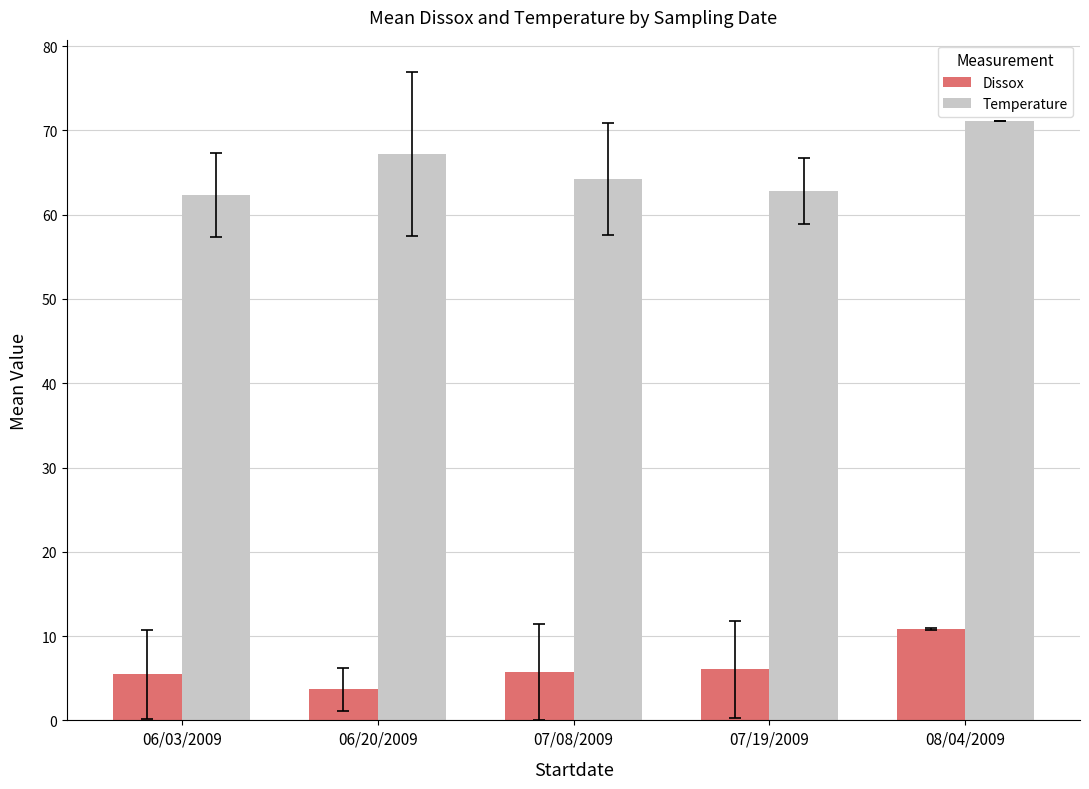

What is the approximate value of Dissox at 06/20/2009?

3.7